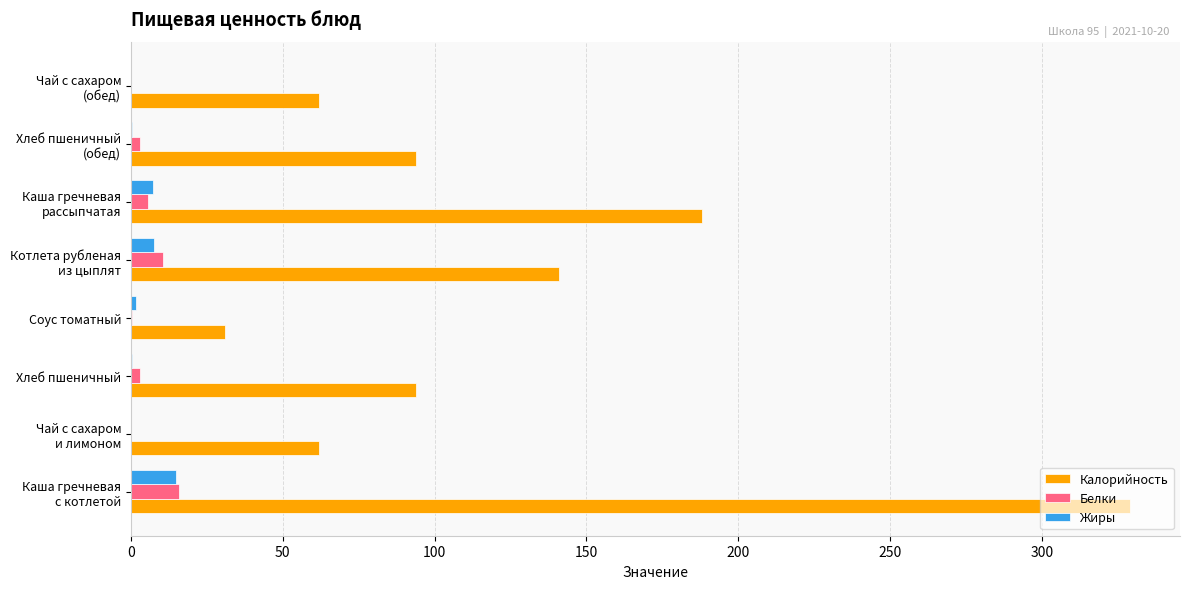

What is the maximum value shown in the chart?

329.0